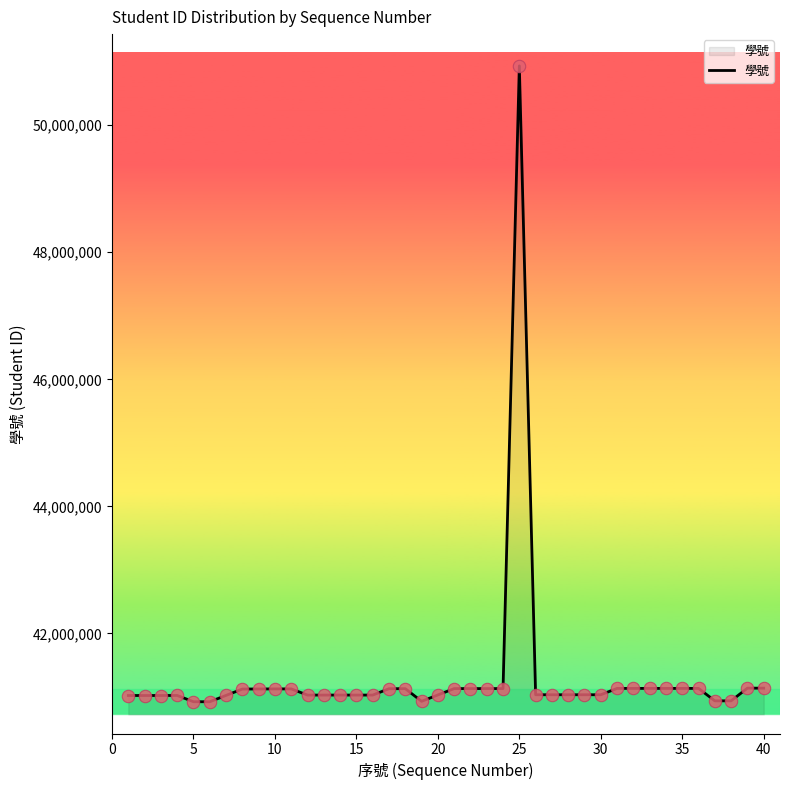

What is the greatest value displayed?

50933135